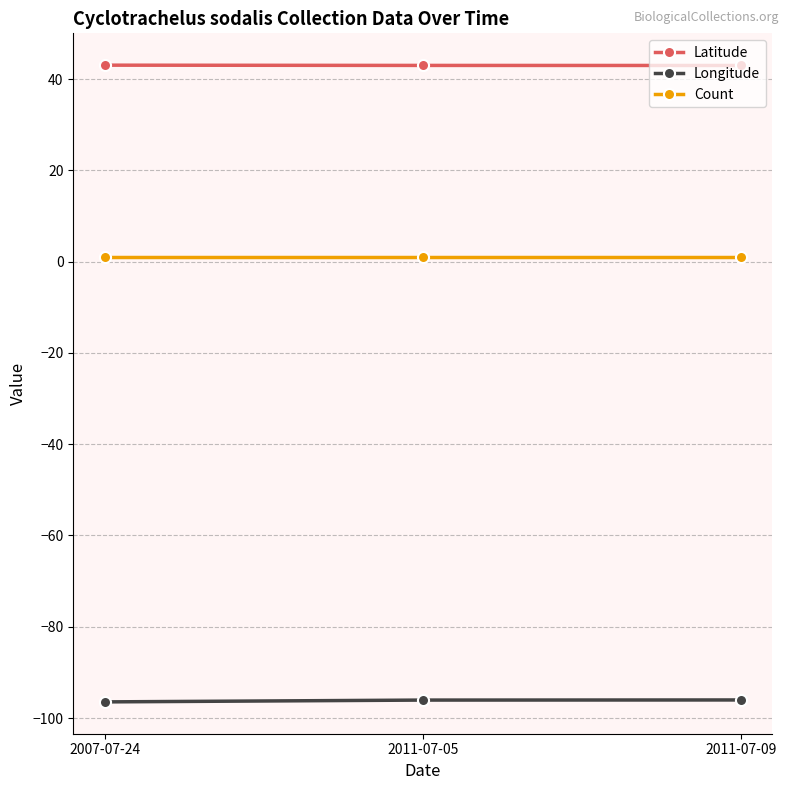

What is the label of the 3rd point from the left?

2011-07-09